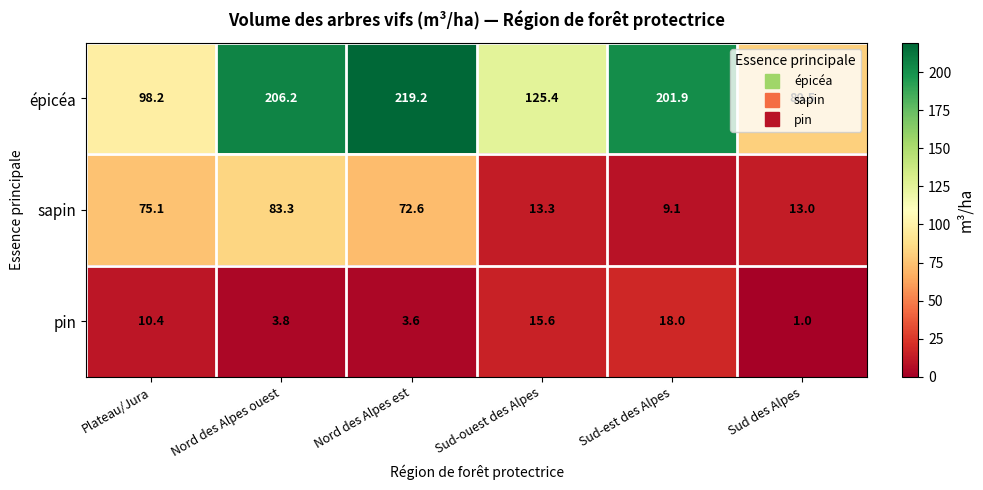

Rank the series at Sud des Alpes from lowest to highest value.

pin, sapin, épicéa